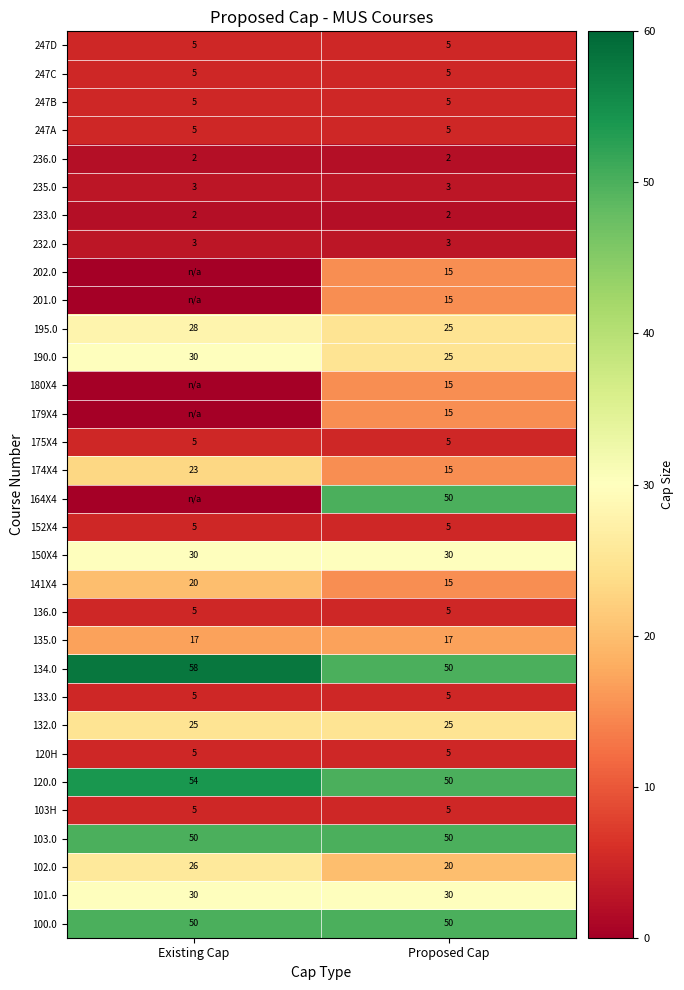

What is the sum of all 102.0 values?

46